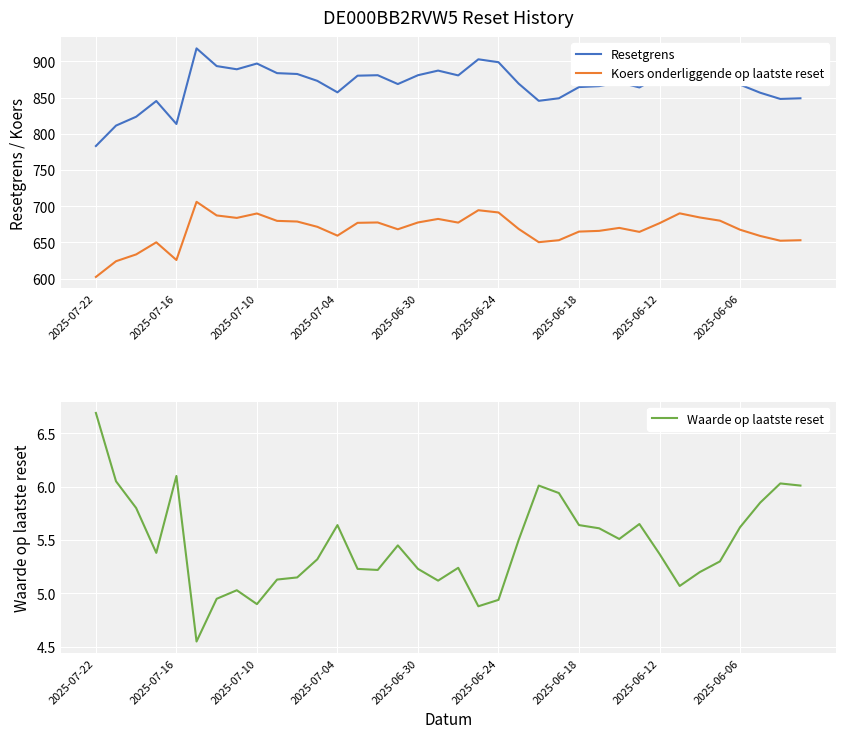

How many values in the Koers onderliggende op laatste reset series exceed 671?

18